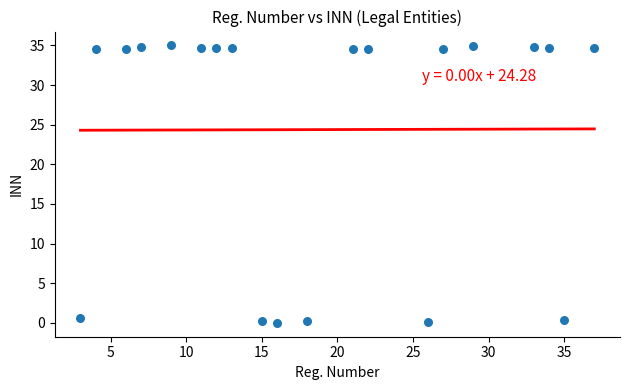

What is the range of X values (max minus min)?

34.0